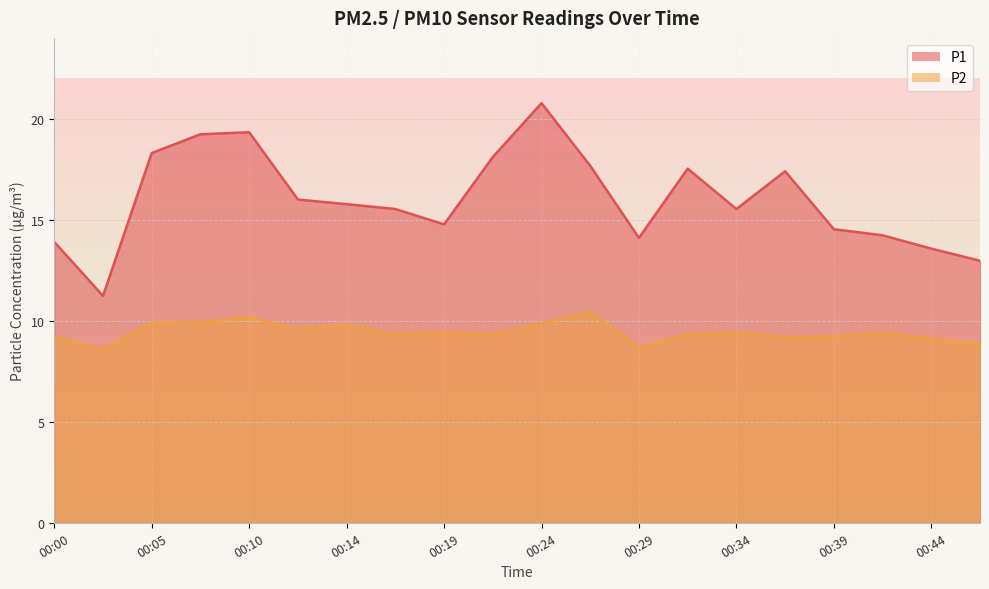

Does the chart display data point markers on the line(s)?

No